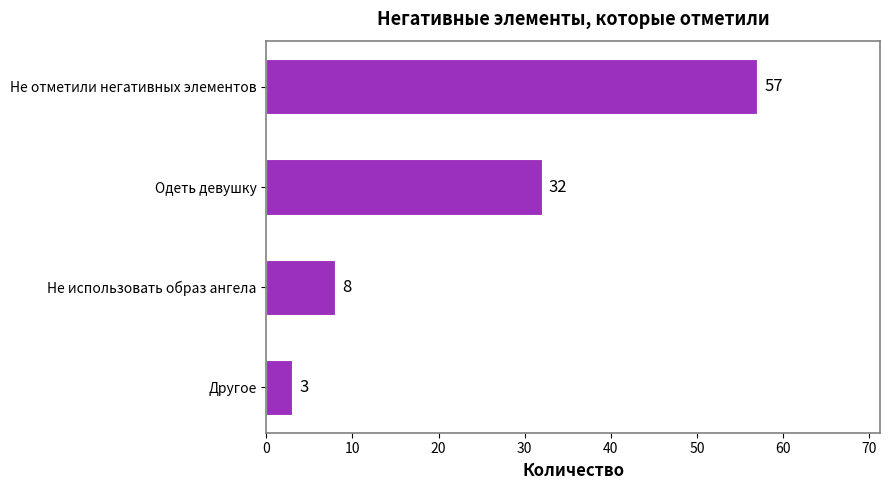

Reading bottom to top, transcribe all the data shown in this chart.

3	8	32	57